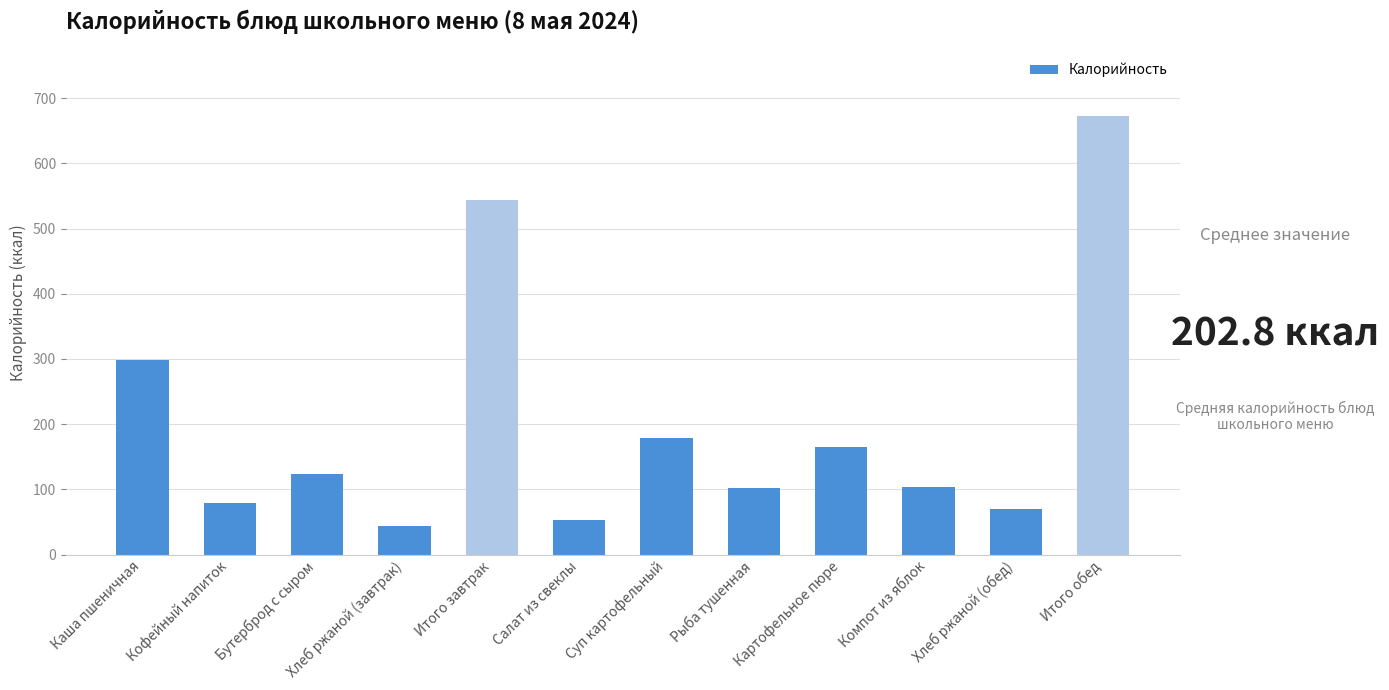

What is the minimum value shown in the chart?

43.5